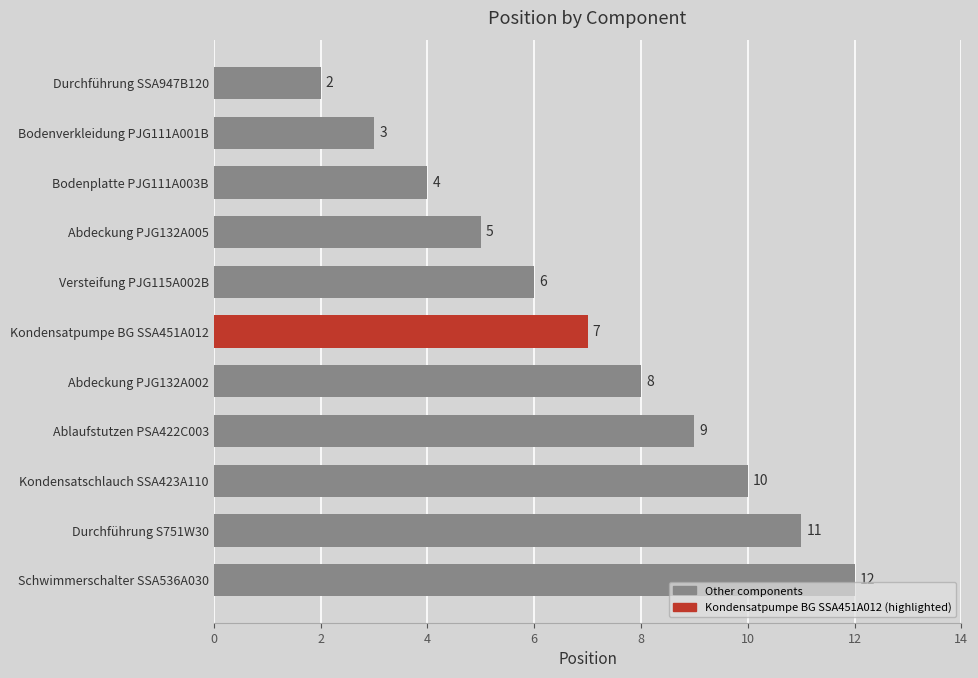

What is the difference between the maximum and minimum values?

10